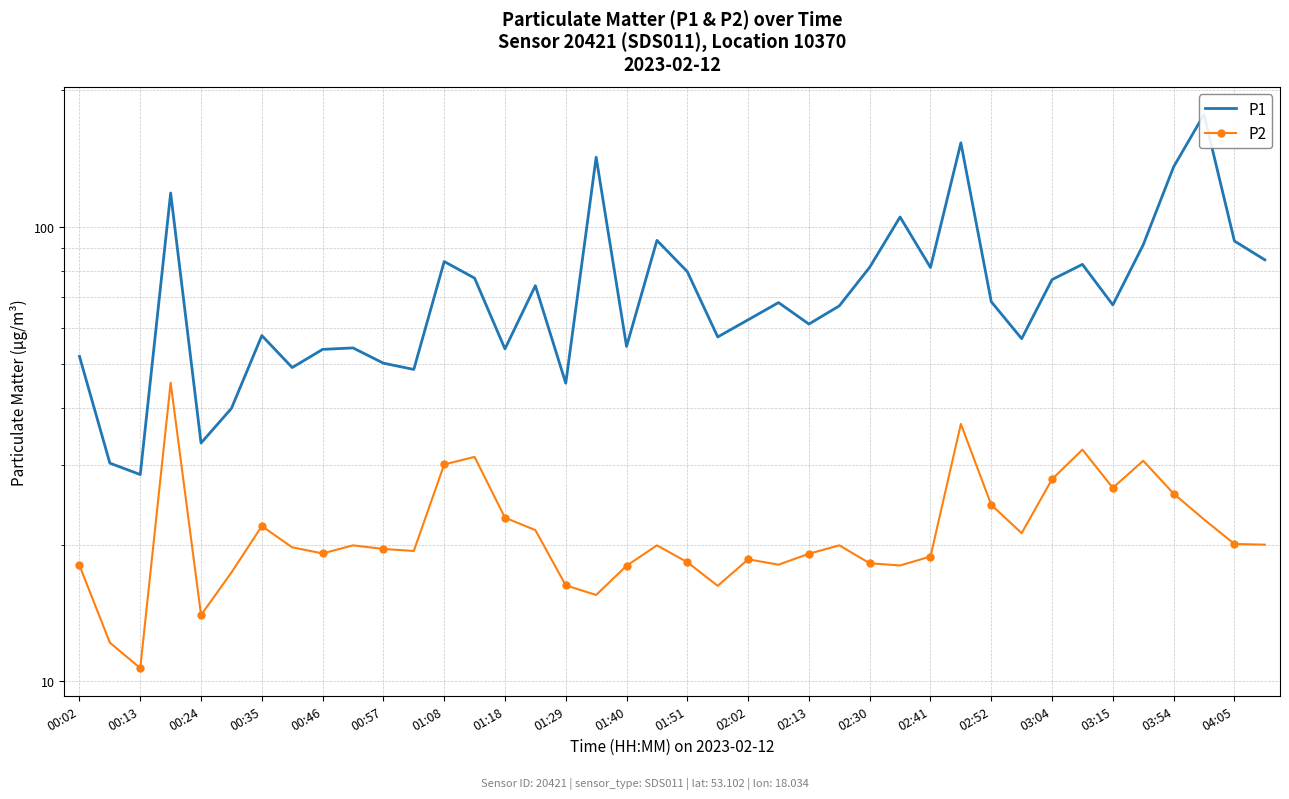

List the series in order of their overall mean, highest first.

P1, P2